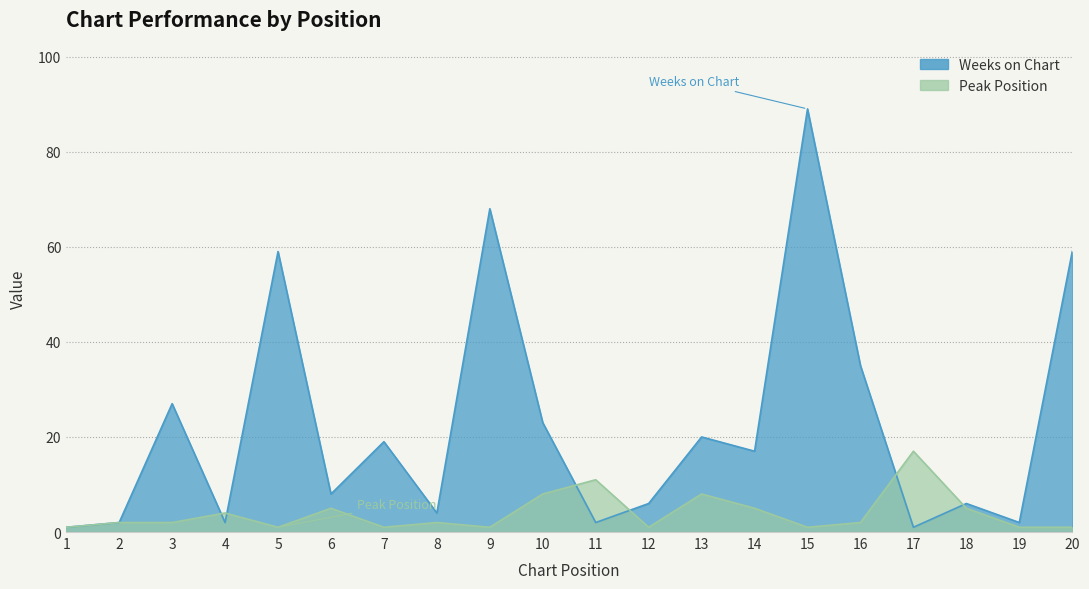

True or false: Peak Position has more than 2 points higher than both neighbors.

True